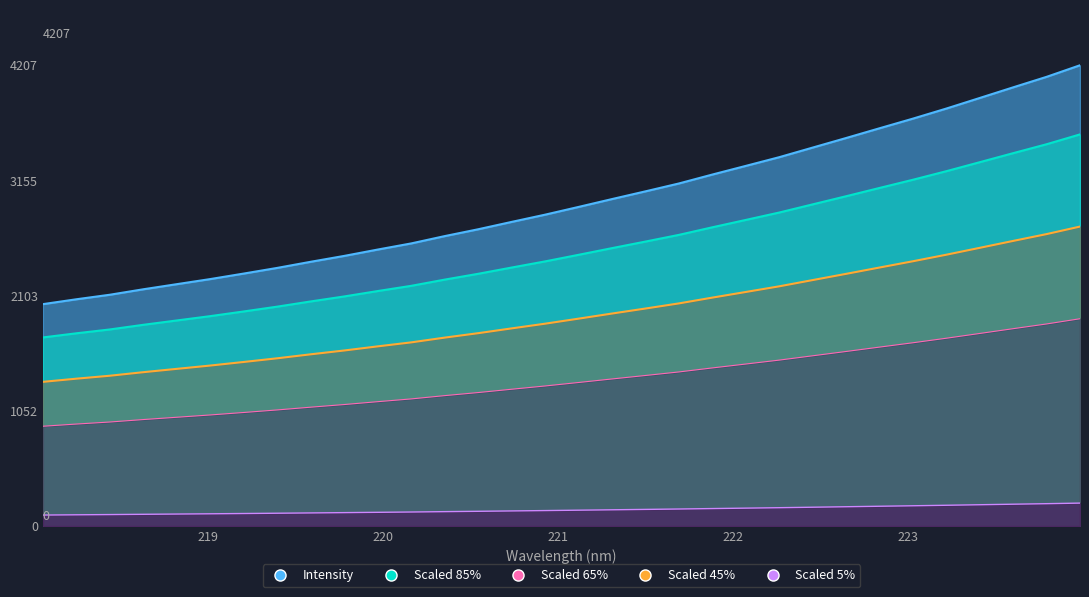

True or false: the data has more than 2 interior local peaks.

False